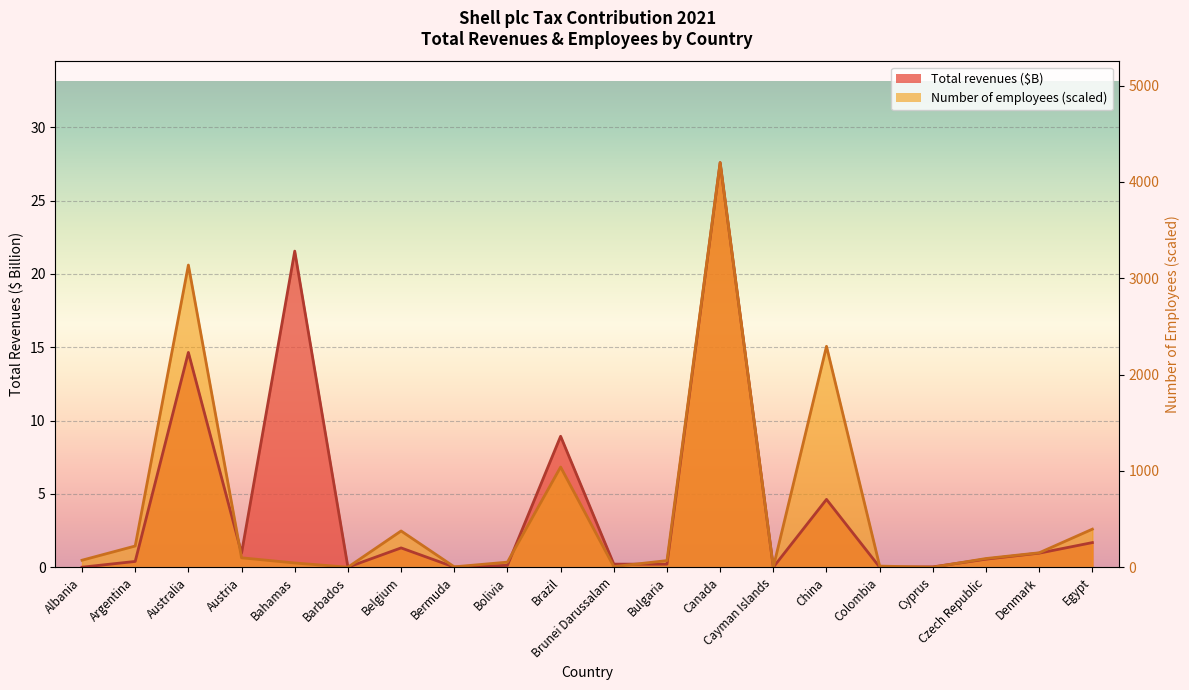

Which series has the largest total across all categories?

Total revenues ($)